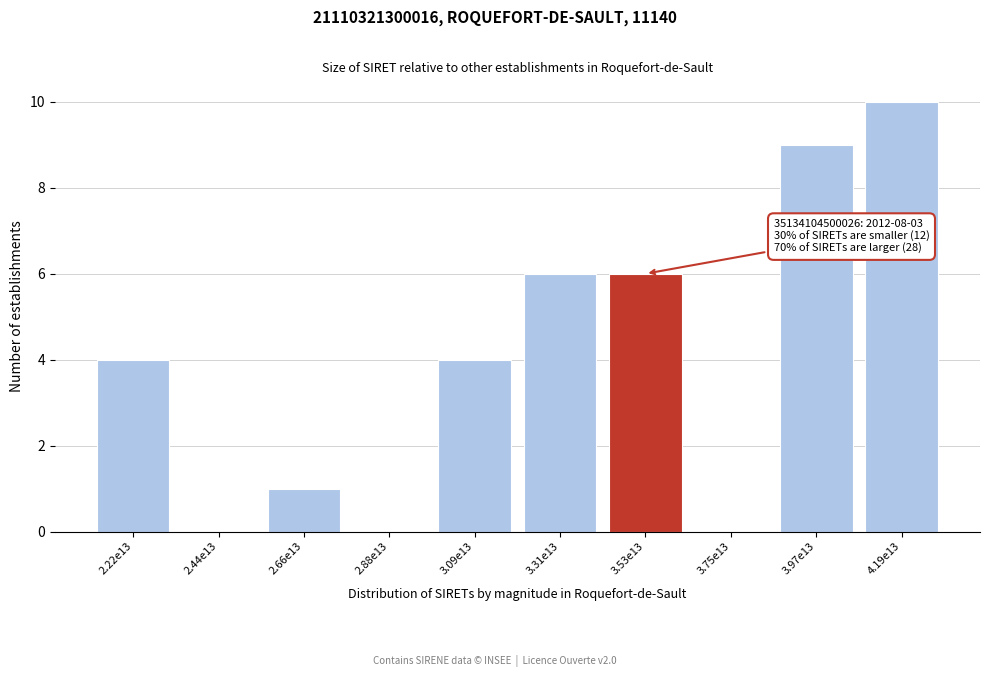

Reading left to right, extract all data points from this chart.

2.22e13=4	2.44e13=0	2.66e13=1	2.88e13=0	3.09e13=4	3.31e13=6	3.53e13=6	3.75e13=0	3.97e13=9	4.19e13=10